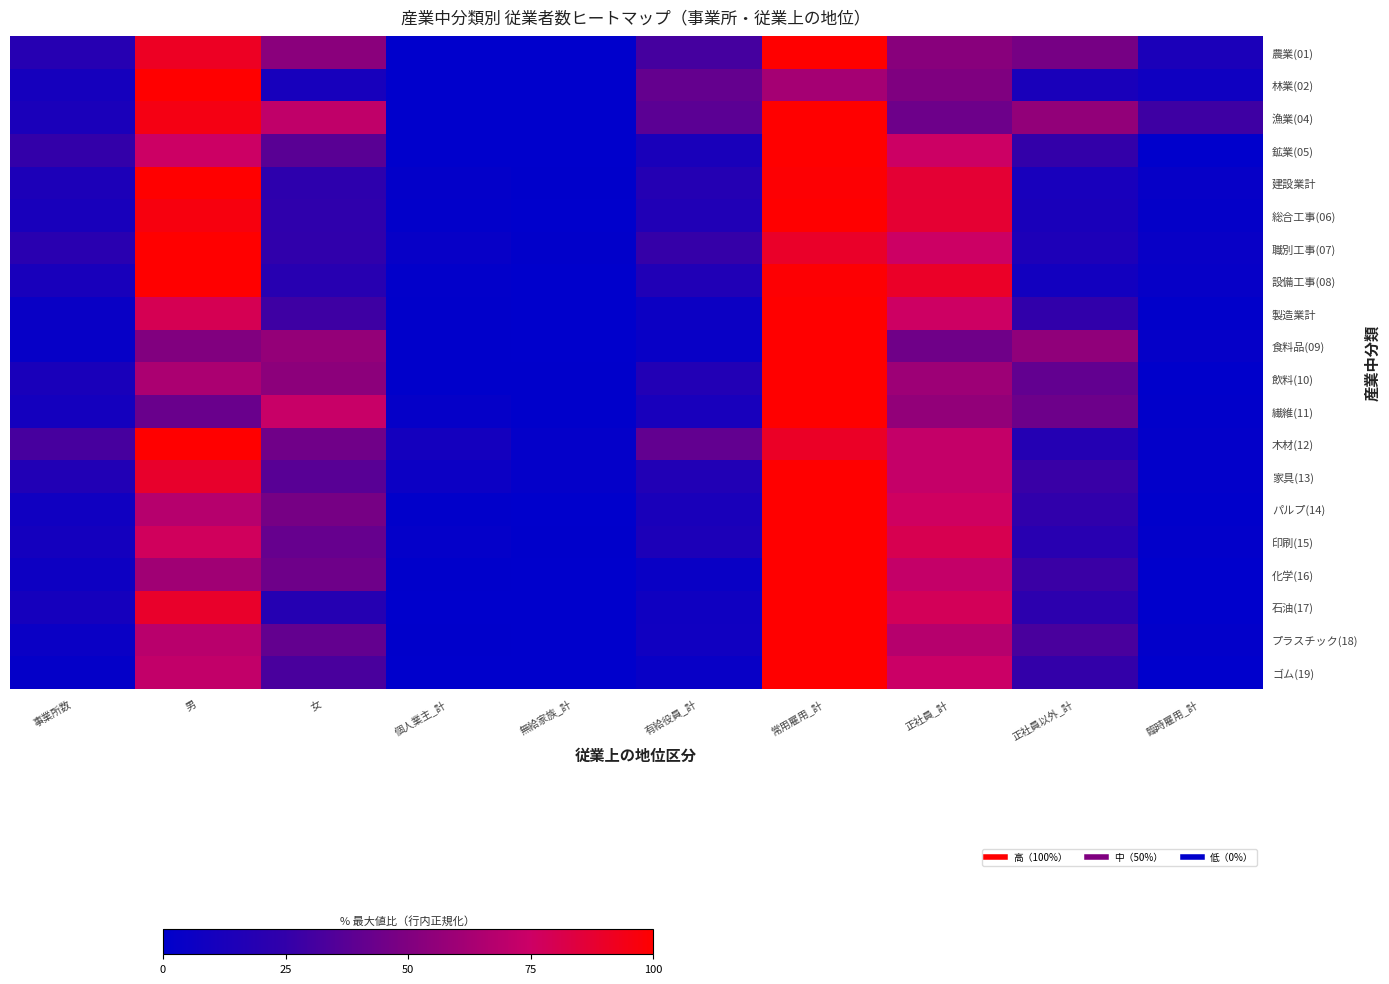

What is the spread (max minus min) of values at 無給家族_計?

2.3